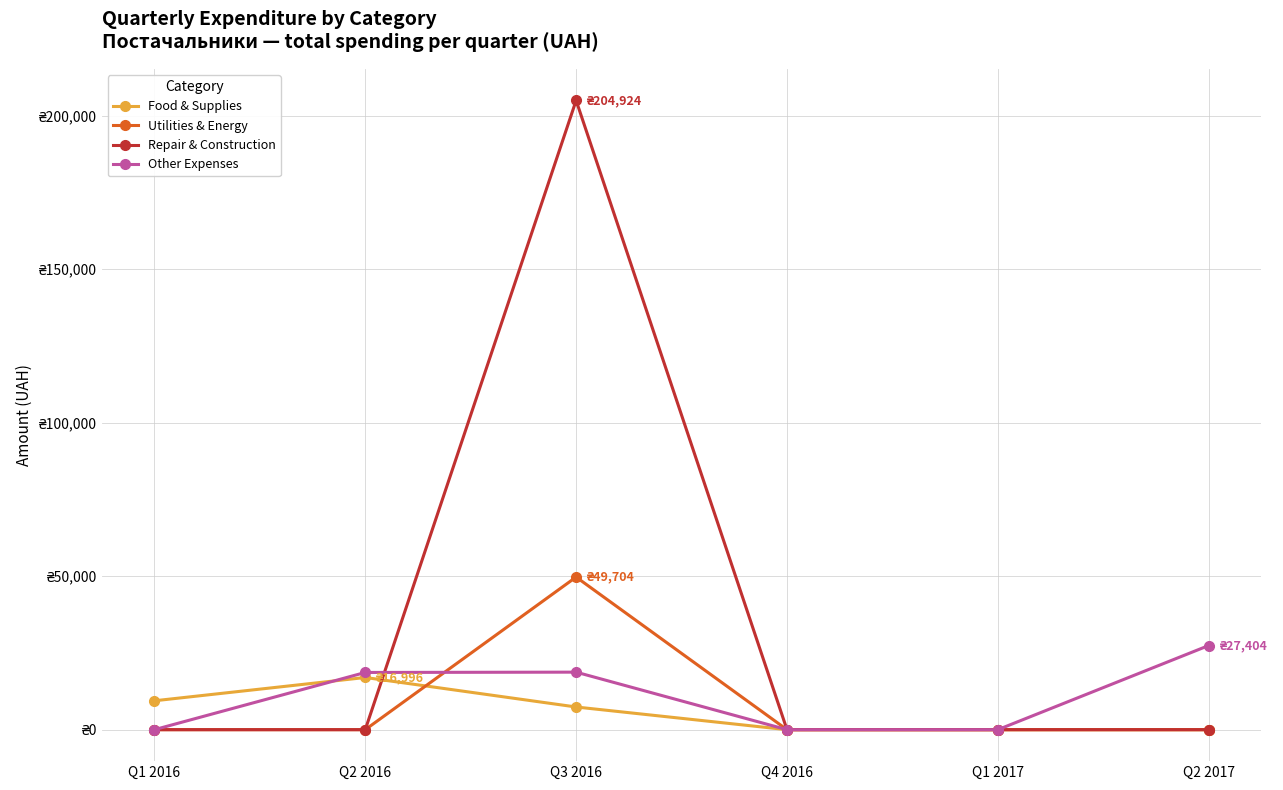

What are all the series names shown in the legend?

Food & Supplies, Utilities & Energy, Repair & Construction, Other Expenses